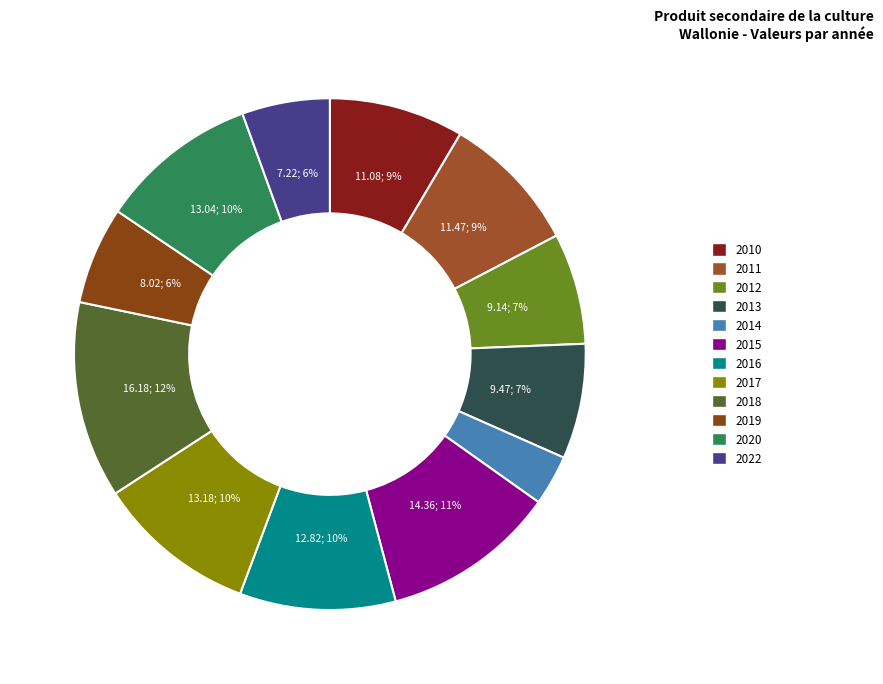

How many slices are in this pie chart?

12